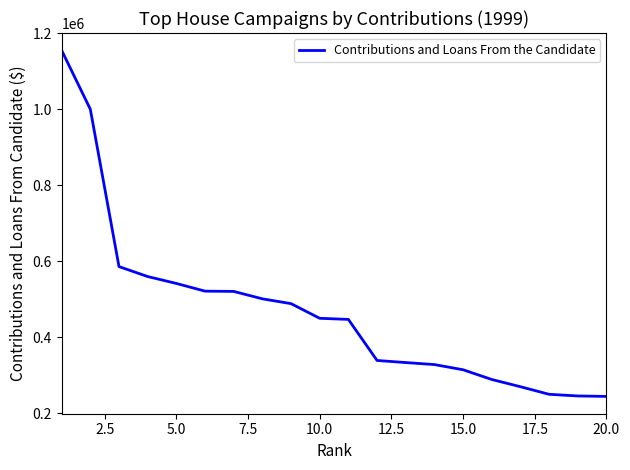

What is the minimum value shown in the chart?

244450